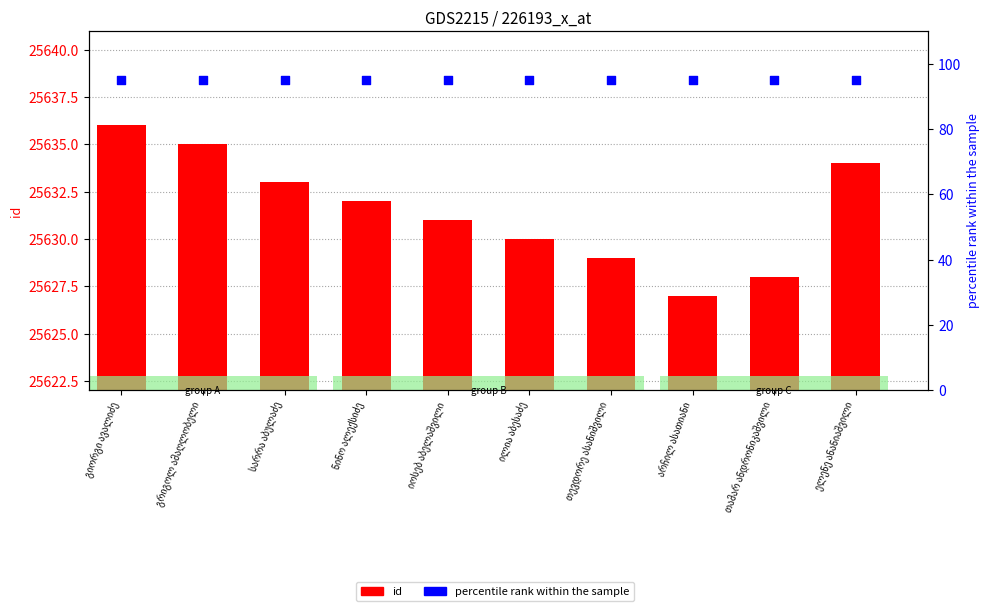

At how many categories does at least one series exceed 8731?

10